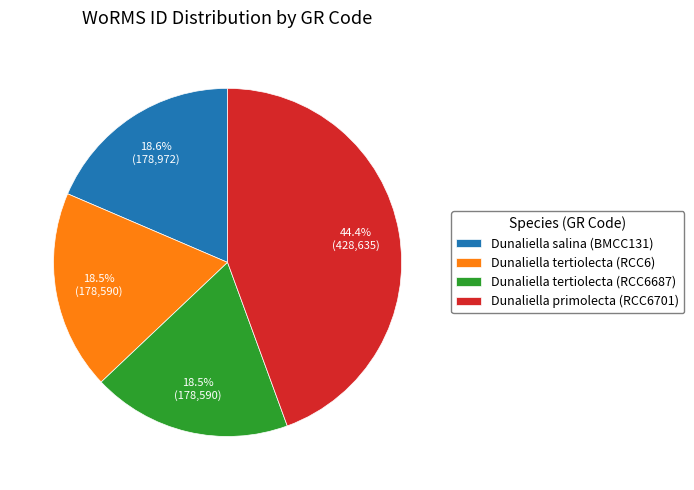

To the nearest percent, what is the combined percentage of Dunaliella tertiolecta (RCC6) and Dunaliella tertiolecta (RCC6687)?

37%